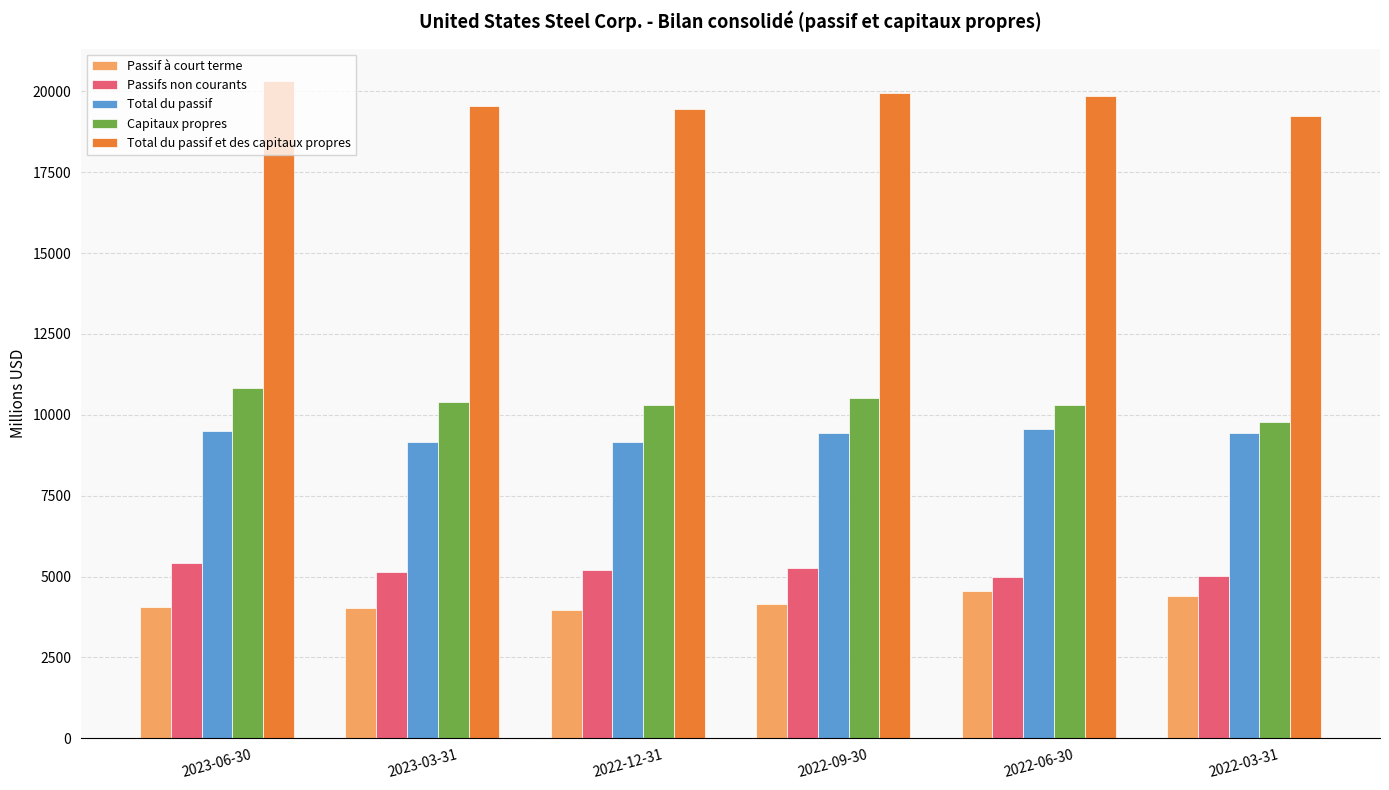

Between 2022-06-30 and 2022-03-31, which series saw the biggest shift?

Total du passif et des capitaux propres